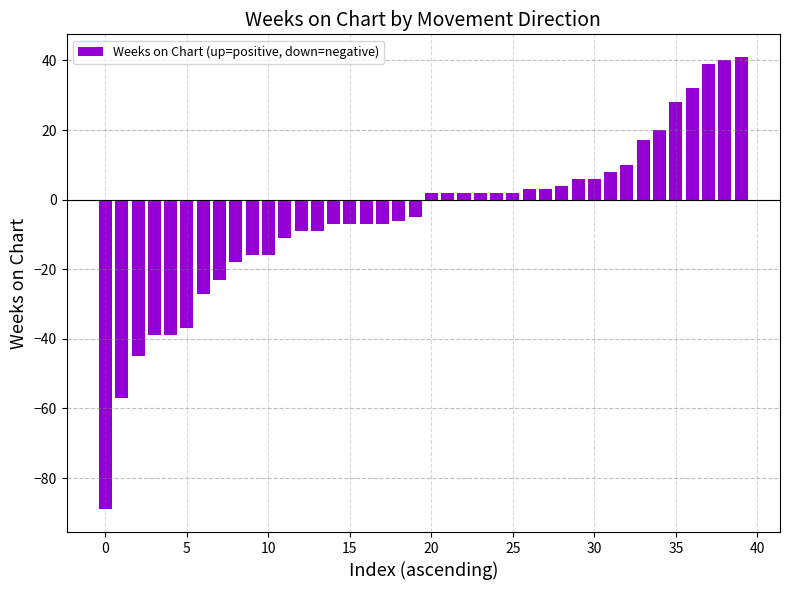

What is the greatest value displayed?

41